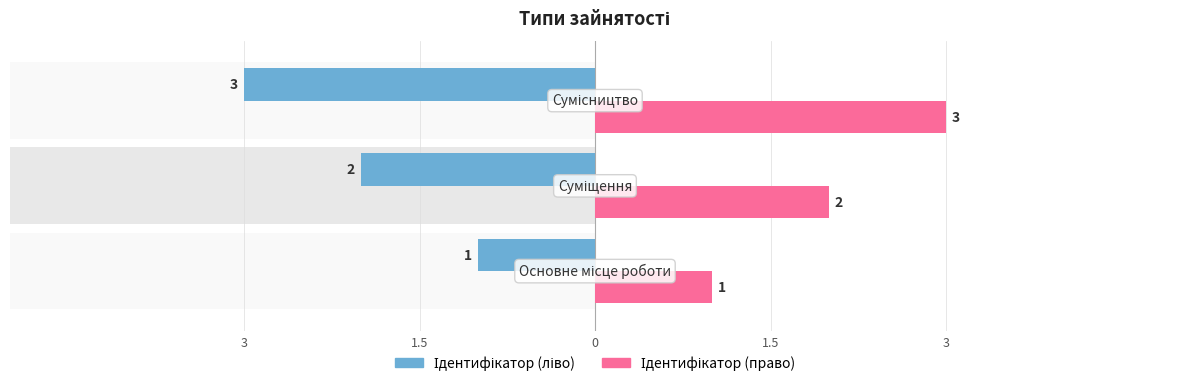

What is the sum of the Ідентифікатор (право) values at 0 and 3?

4